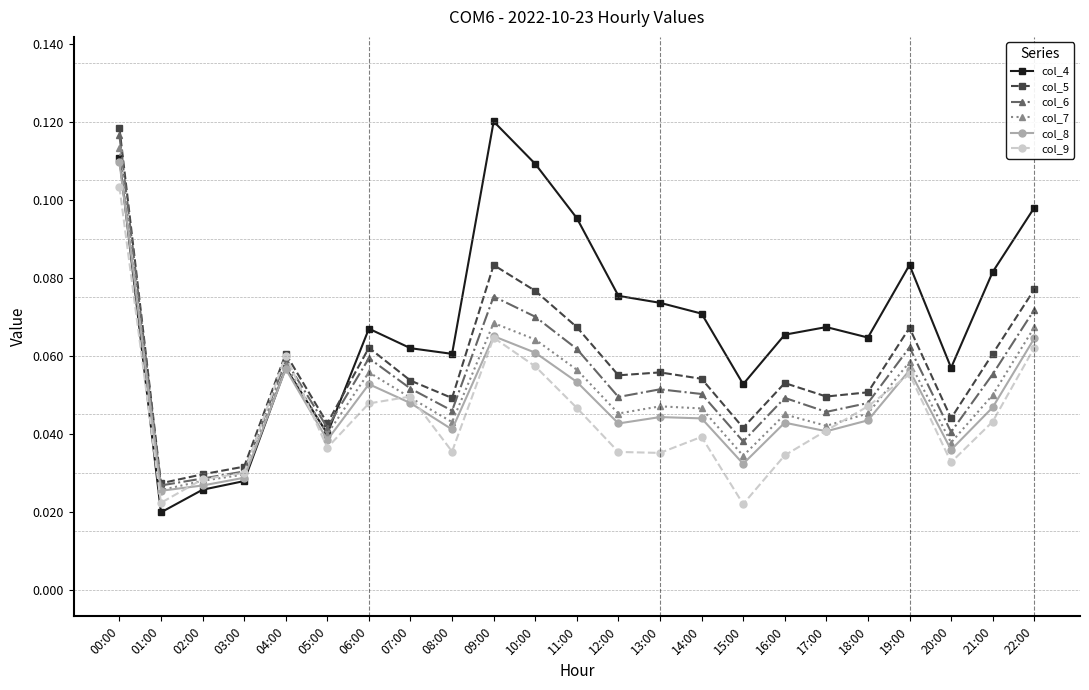

True or false: col_7 and col_9 intersect in this chart.

True